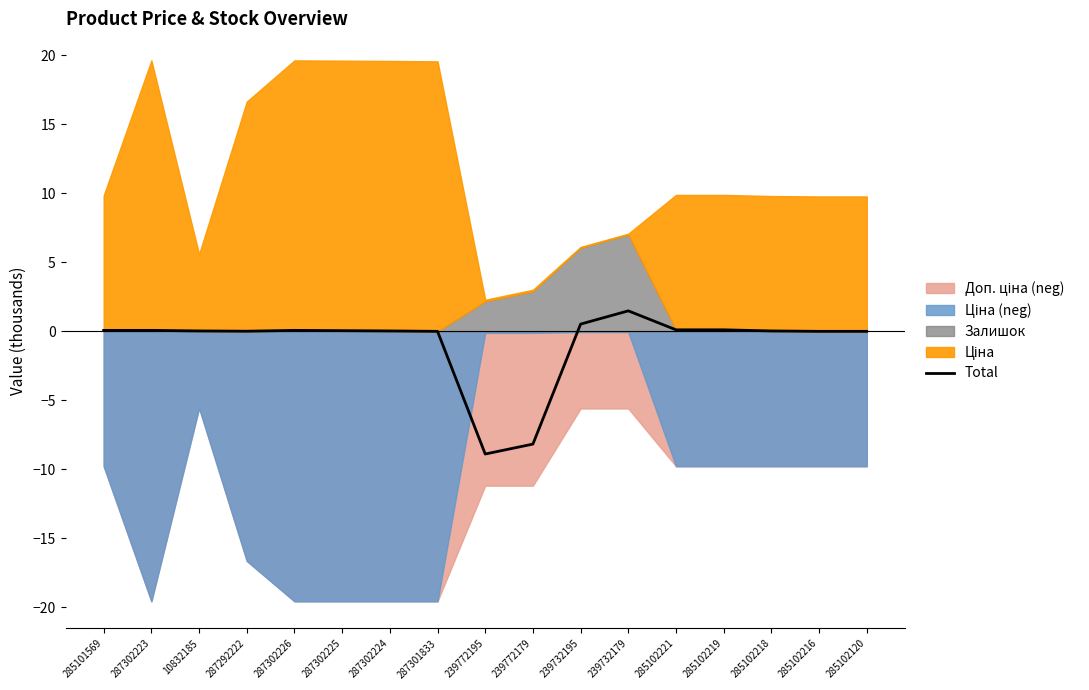

What position from the left is 287302226?

5